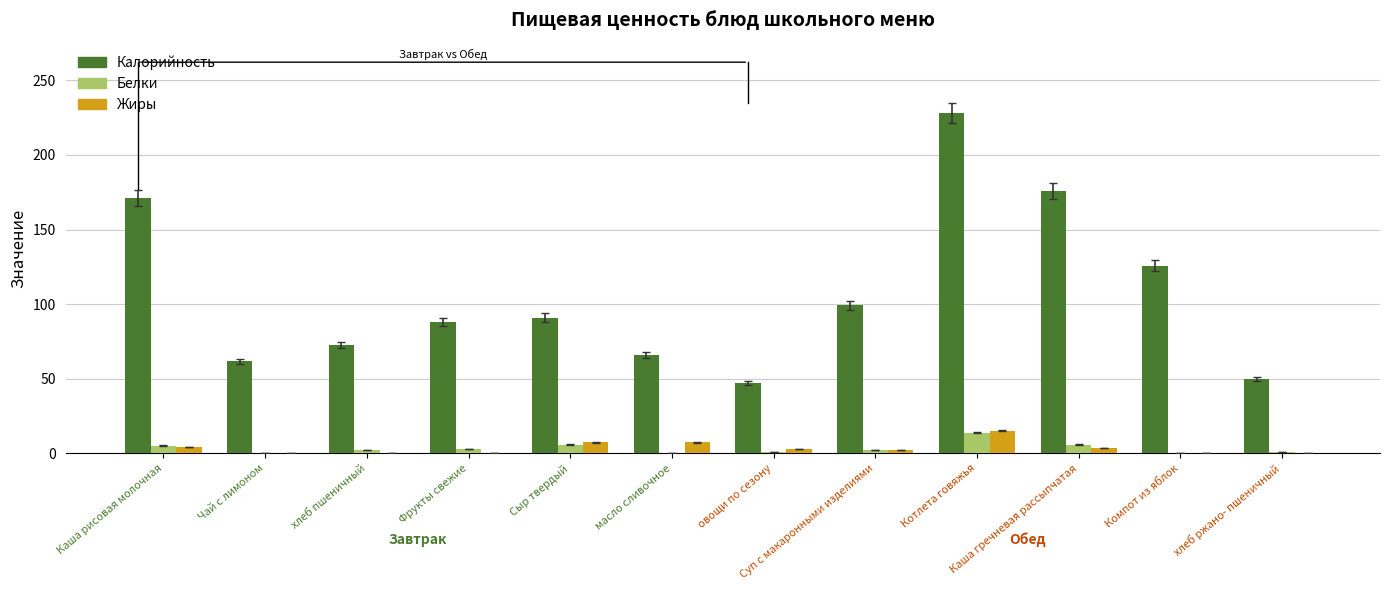

True or false: Жиры has a value of 6.3 at Котлета говяжья.

False